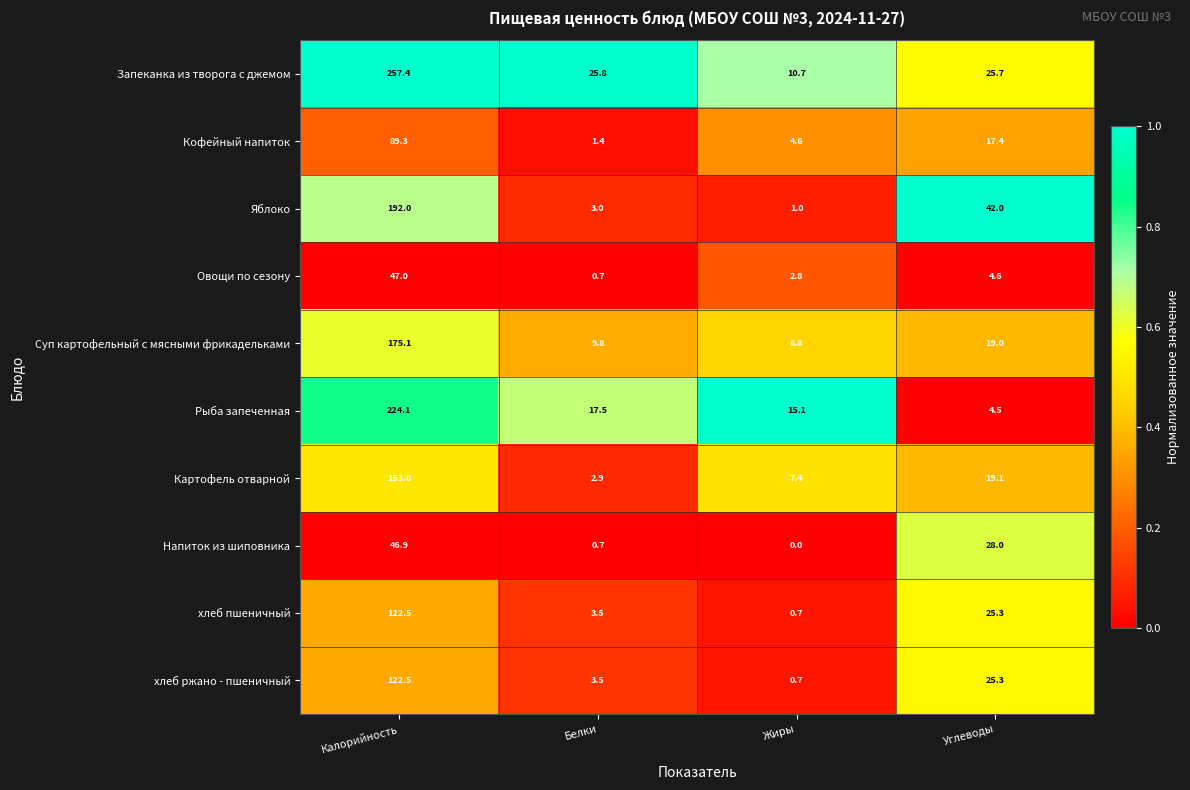

Count the number of data series in this chart.

10